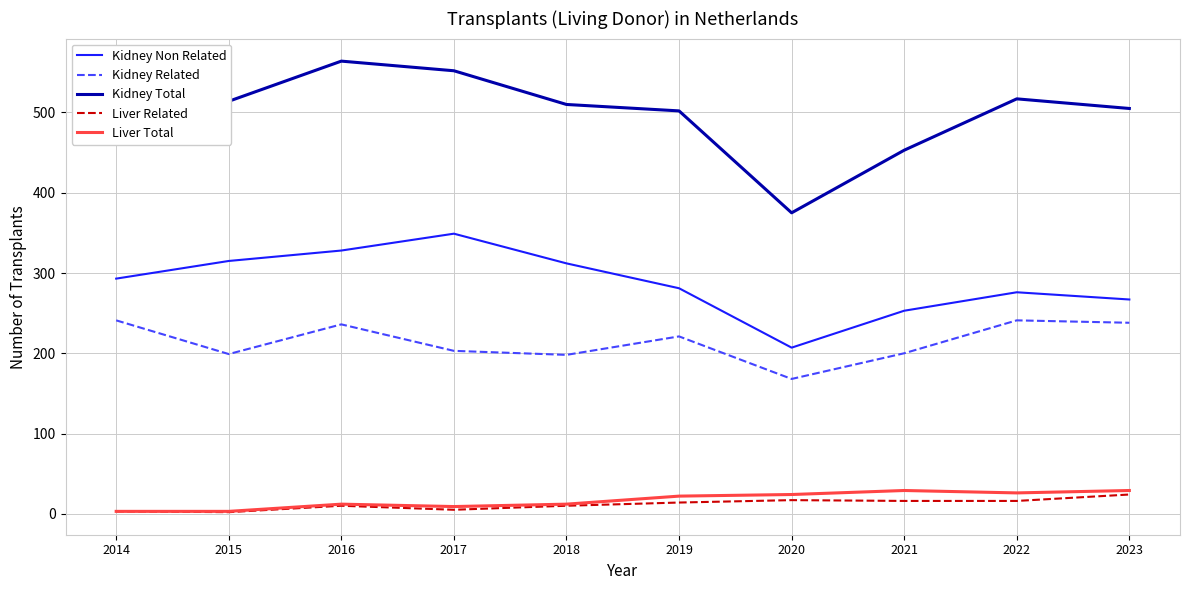

How many lines are shown in the chart?

5